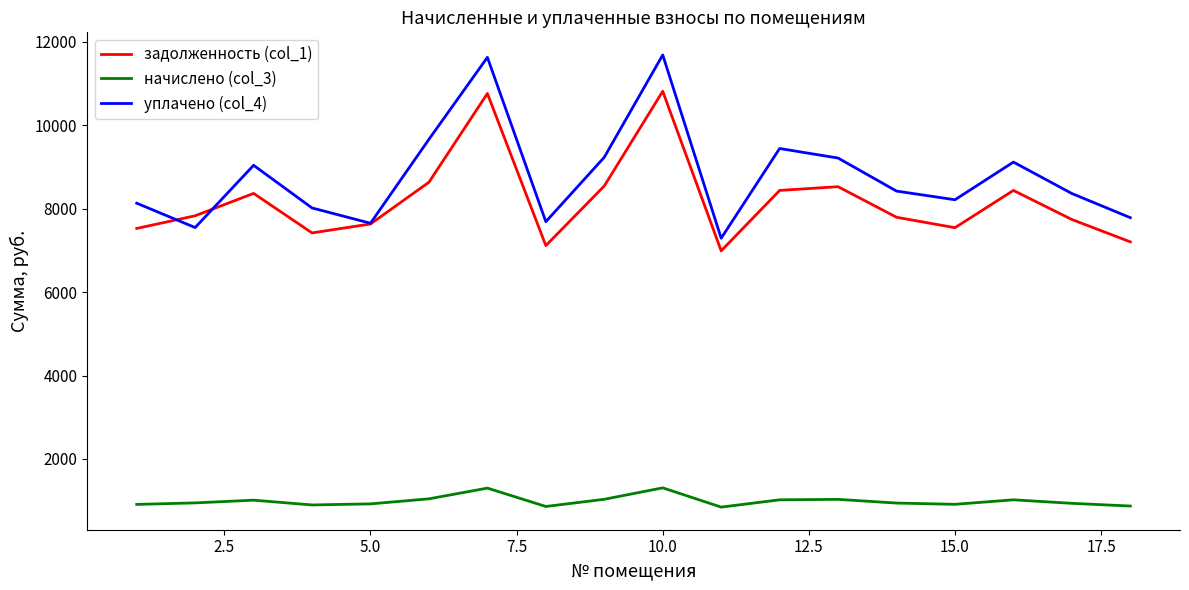

What is the greatest value displayed?

11688.6